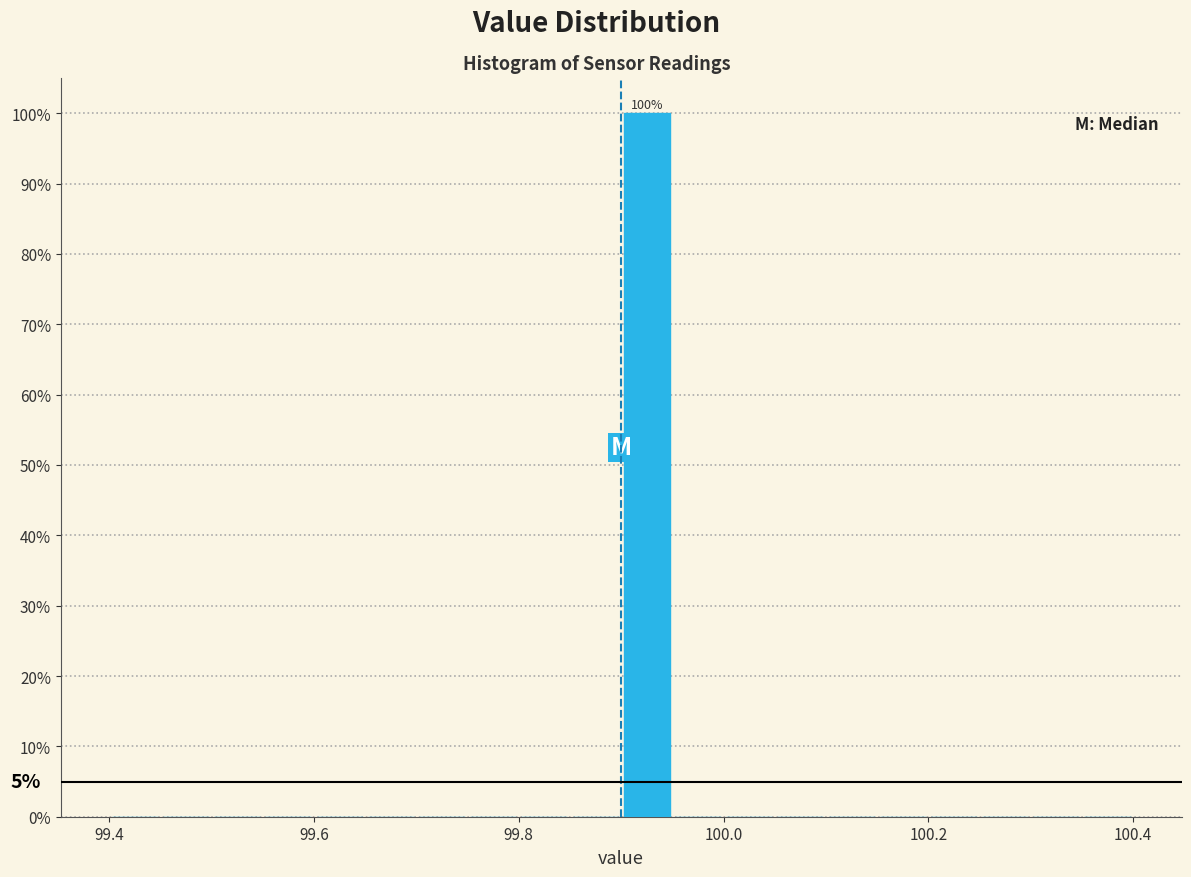

Read against the x-axis, roughly where is the centre of the tallest bar?

99.92